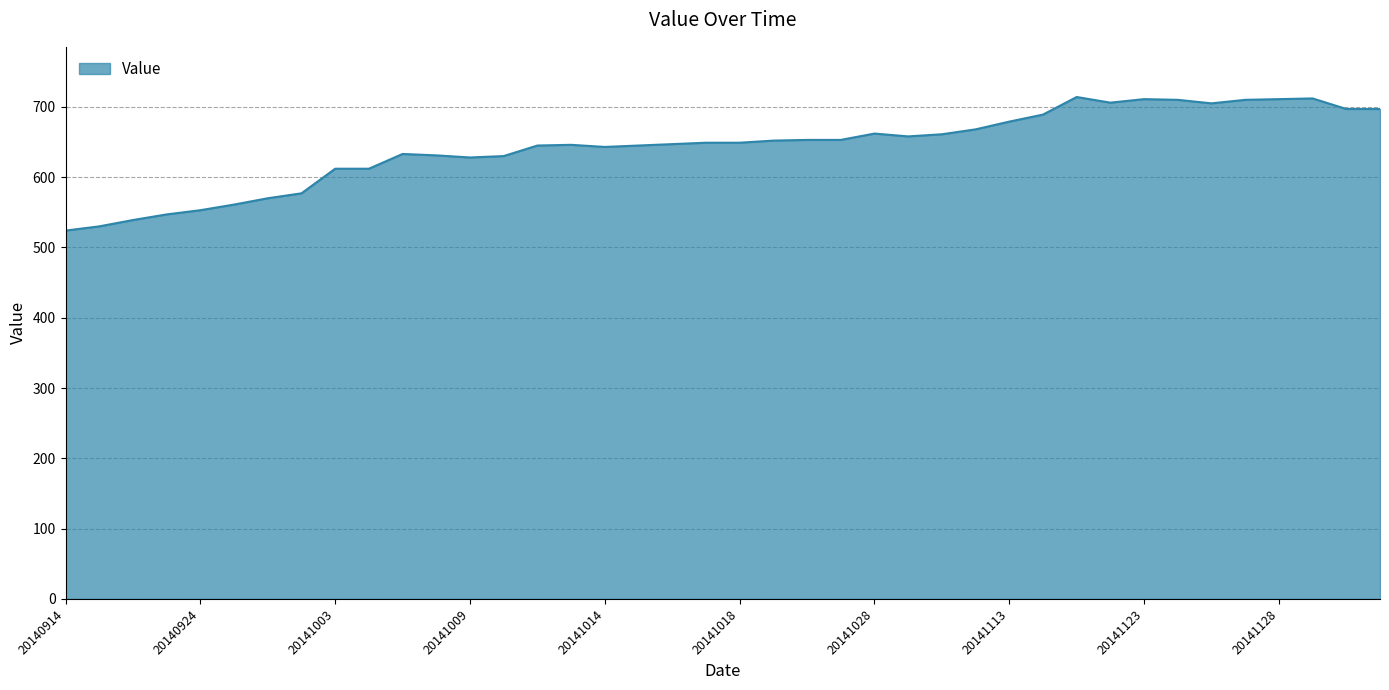

What is the difference between the maximum and minimum values?

190